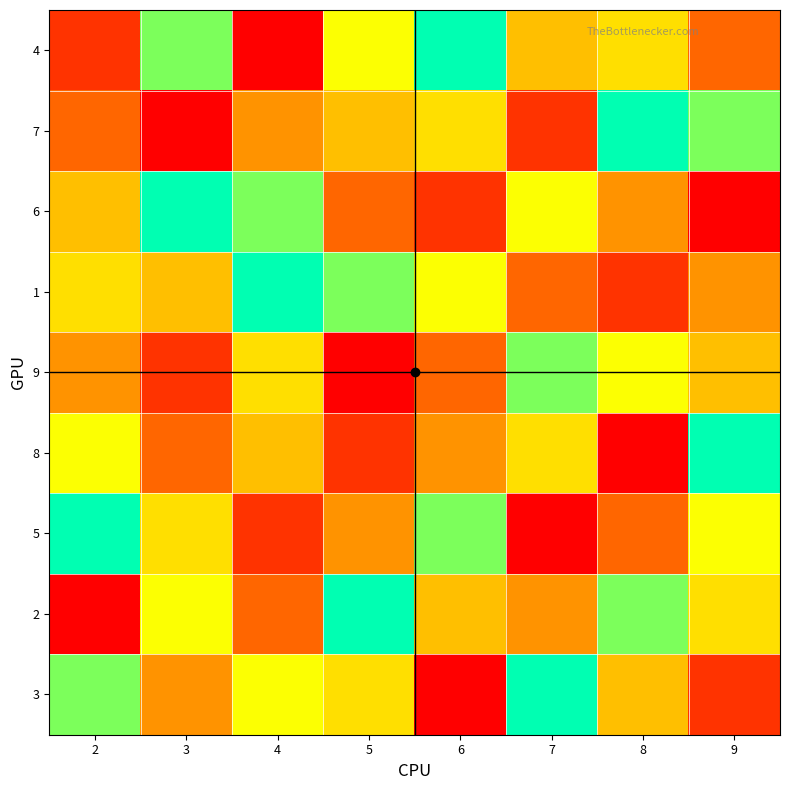

What is the greatest value displayed?

9